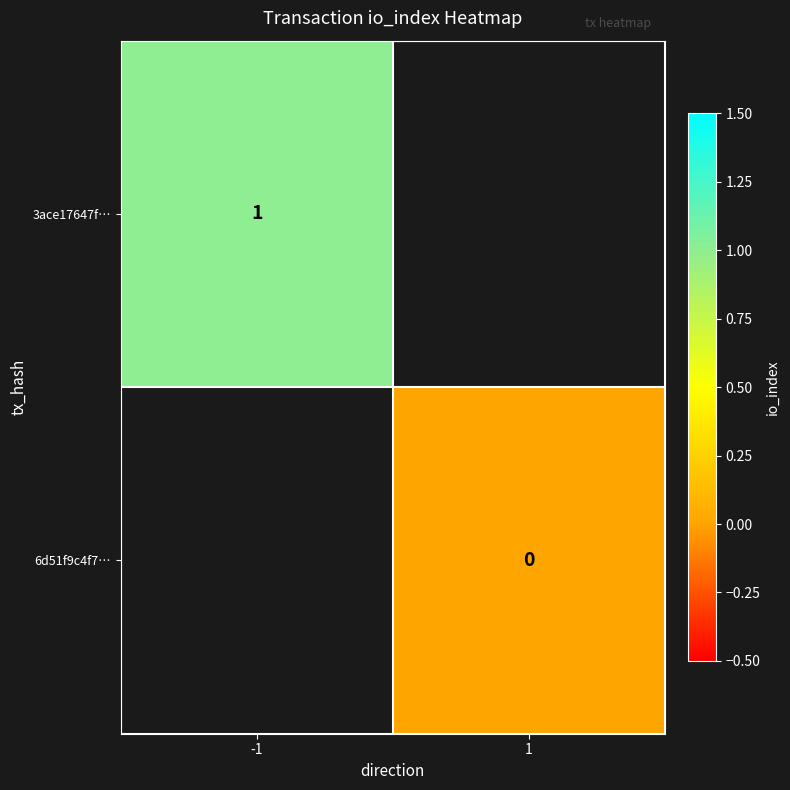

Rank the series by their maximum value, from highest to lowest.

3ace17647f…, 6d51f9c4f7…